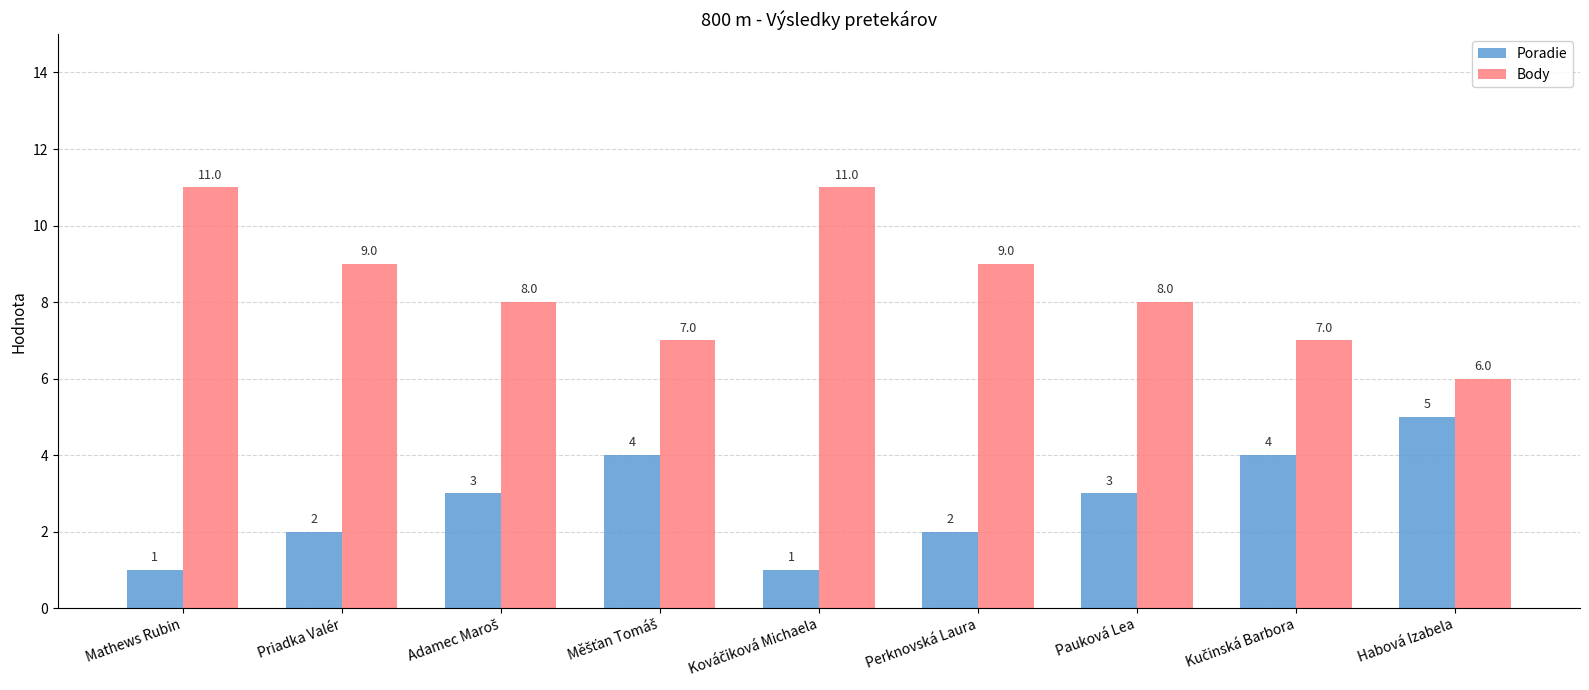

What is the maximum value for Body?

11